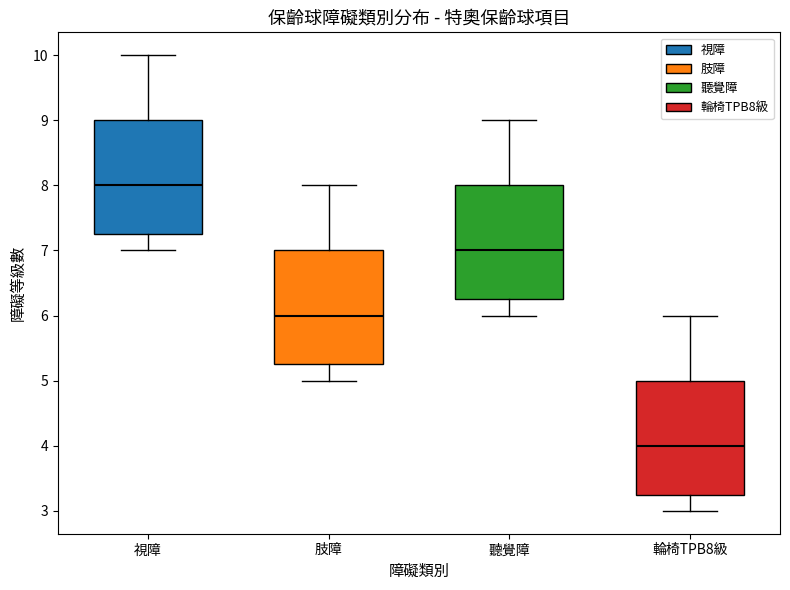

Reading left to right, read every box against the y-axis: the position of its median line, the range the box covers, and the ends of its whiskers. The values are not printed on the chart, so give them approximately, as read against the axis.

視障: median 8.0, box 7.3 to 9.0, whiskers 7.0 to 10.0
肢障: median 6.0, box 5.3 to 7.0, whiskers 5.0 to 8.0
聽覺障: median 7.0, box 6.3 to 8.0, whiskers 6.0 to 9.0
輪椅TPB8級: median 4.0, box 3.3 to 5.0, whiskers 3.0 to 6.0